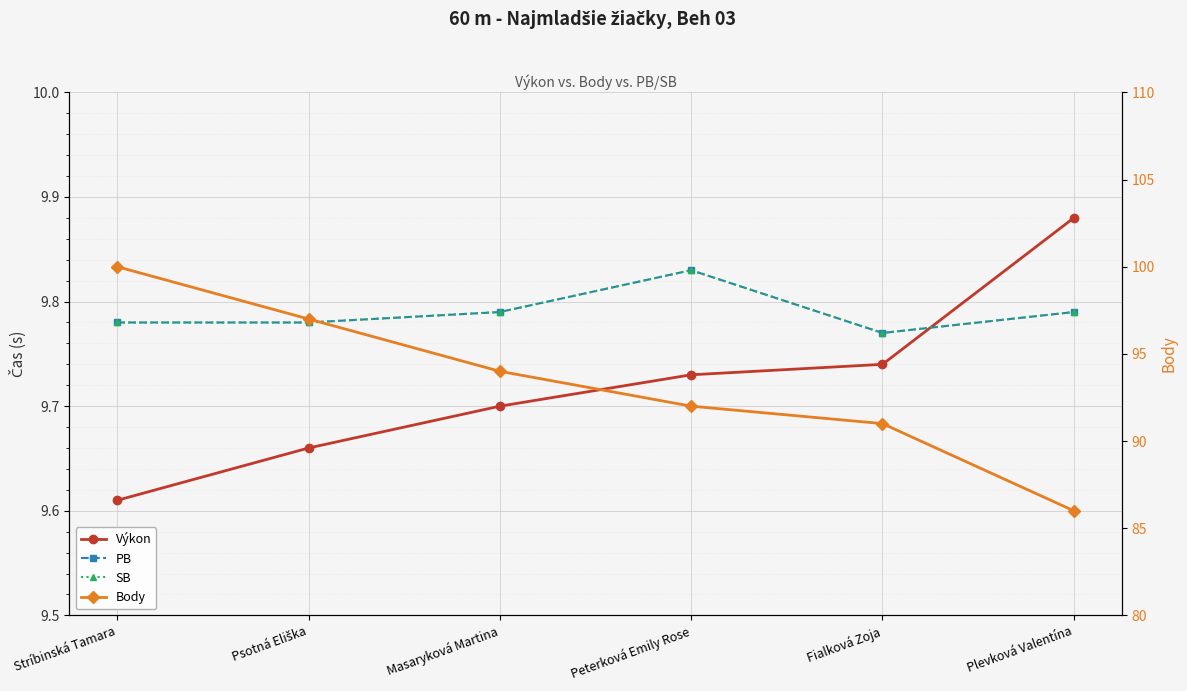

Is the value of SB at Peterková Emily Rose greater than the value of Body at Fialková Zoja?

No